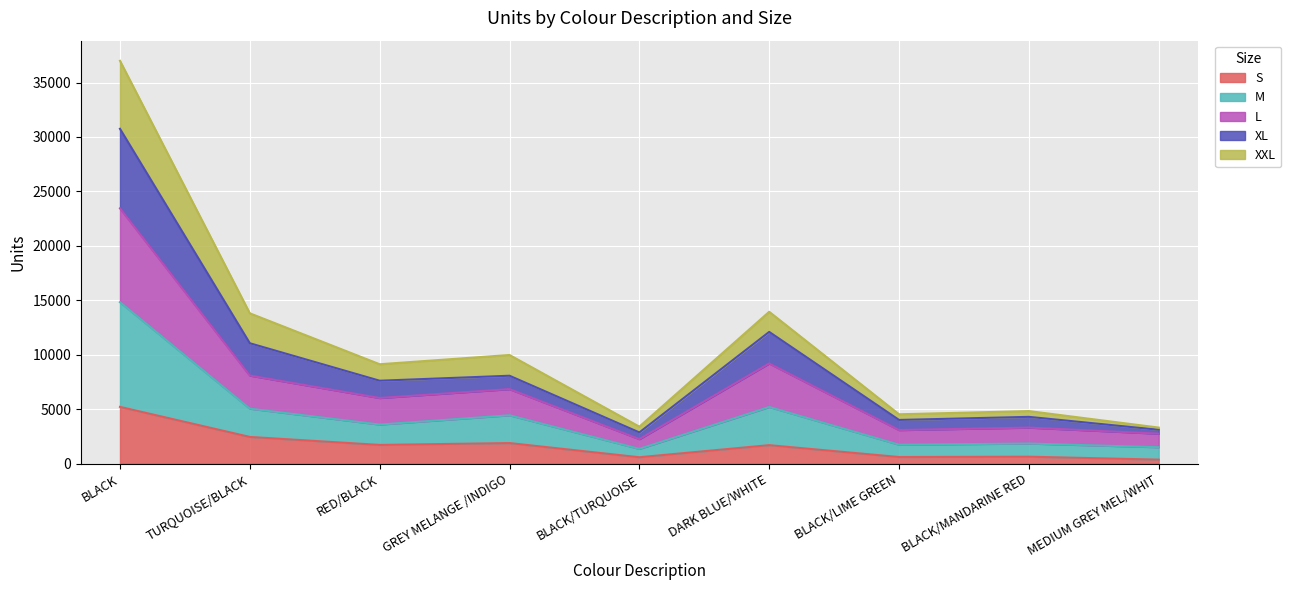

At which label does S reach its peak?

BLACK